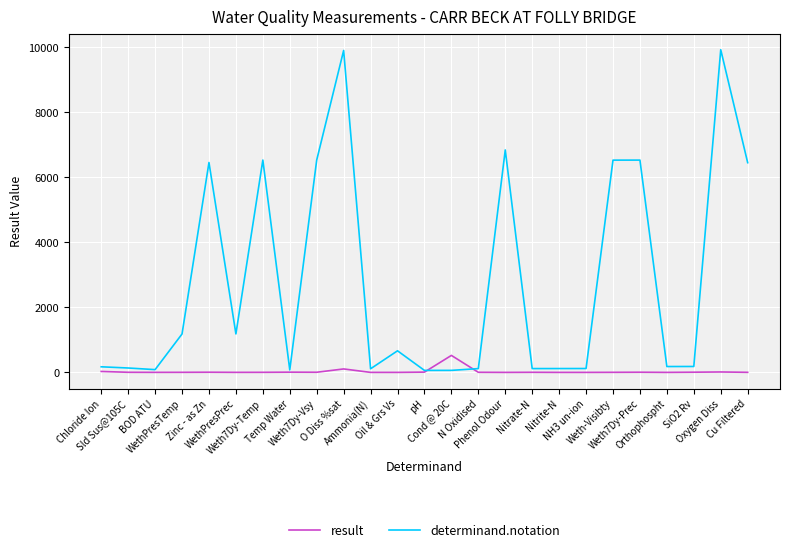

At which label is result closest to 261?

O Diss %sat